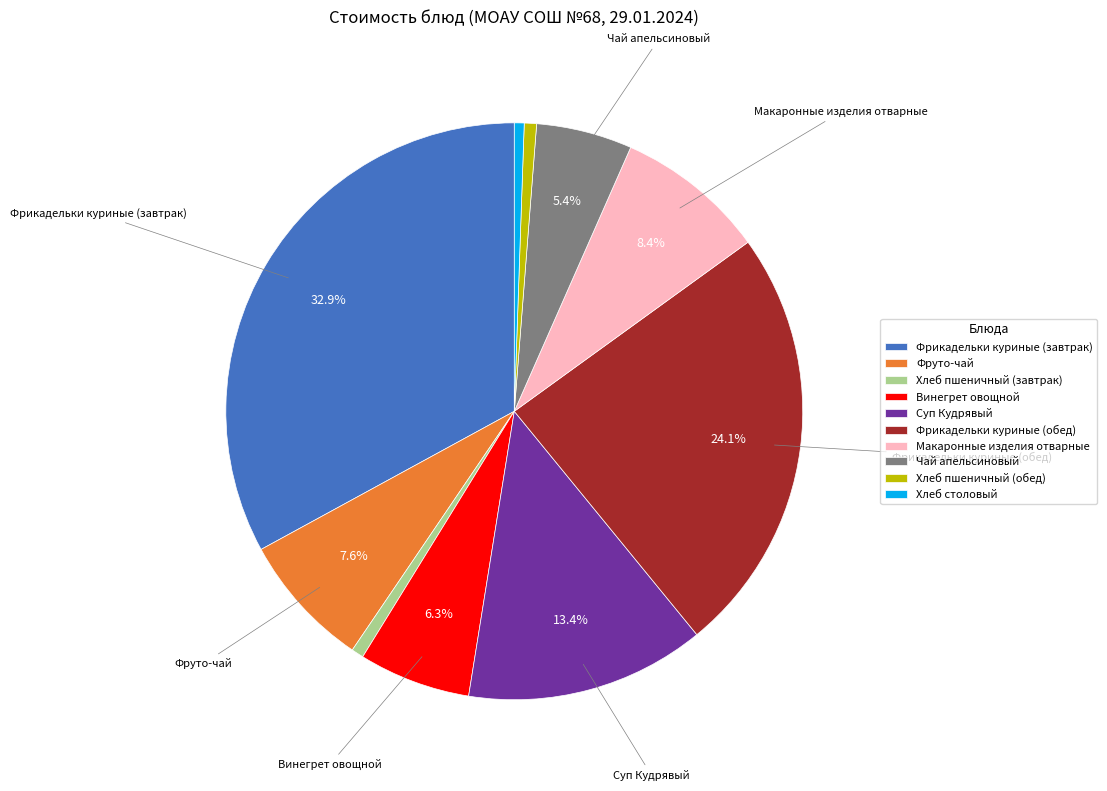

How many slices are in this pie chart?

10